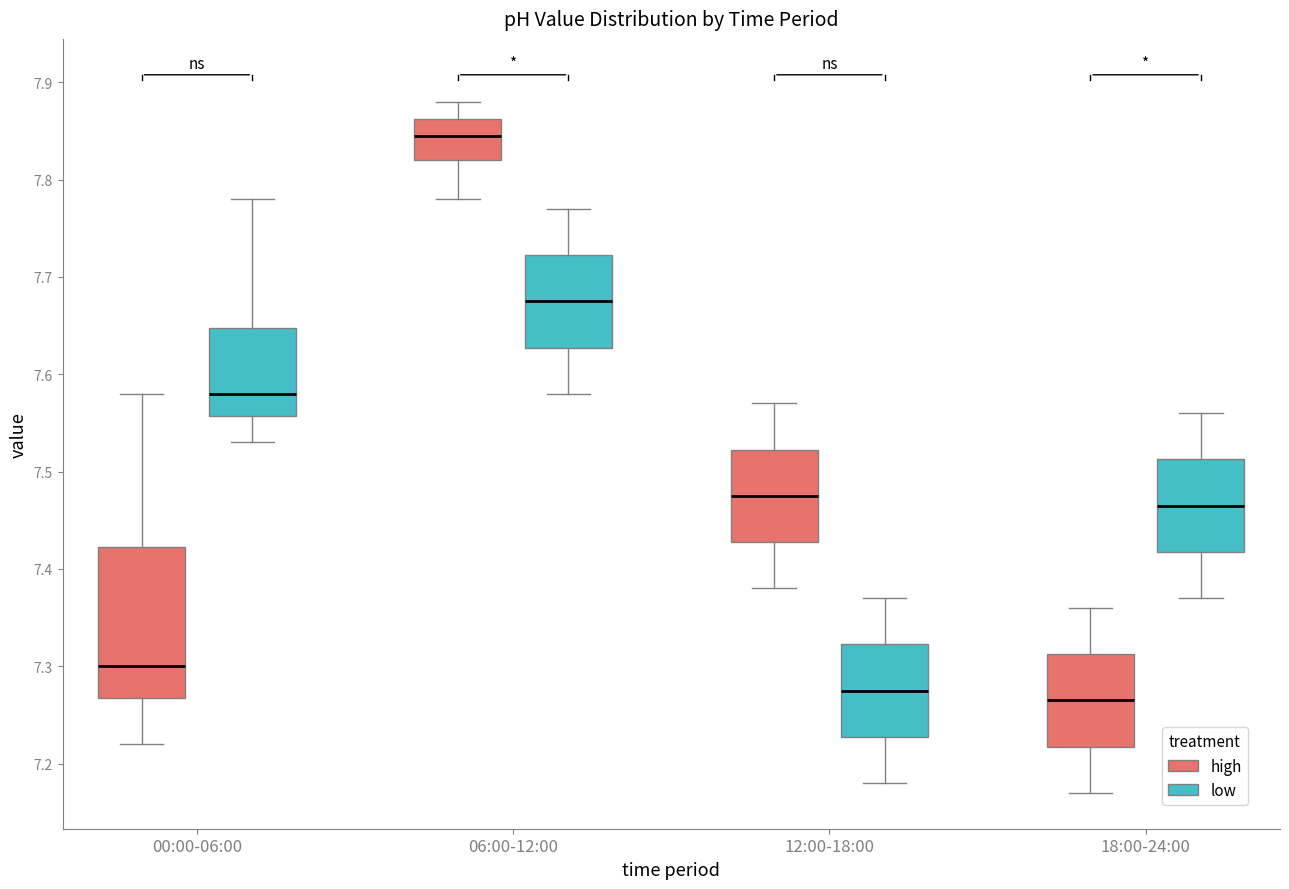

Reading left to right, read every box against the y-axis: the position of its median line, the range the box covers, and the ends of its whiskers. The values are not printed on the chart, so give them approximately, as read against the axis.

00:00-06:00 (high): median 7.30, box 7.27 to 7.42, whiskers 7.22 to 7.58
00:00-06:00 (low): median 7.58, box 7.56 to 7.65, whiskers 7.53 to 7.78
06:00-12:00 (high): median 7.85, box 7.82 to 7.86, whiskers 7.78 to 7.88
06:00-12:00 (low): median 7.68, box 7.63 to 7.72, whiskers 7.58 to 7.77
12:00-18:00 (high): median 7.48, box 7.43 to 7.52, whiskers 7.38 to 7.57
12:00-18:00 (low): median 7.28, box 7.23 to 7.32, whiskers 7.18 to 7.37
18:00-24:00 (high): median 7.27, box 7.22 to 7.31, whiskers 7.17 to 7.36
18:00-24:00 (low): median 7.47, box 7.42 to 7.51, whiskers 7.37 to 7.56